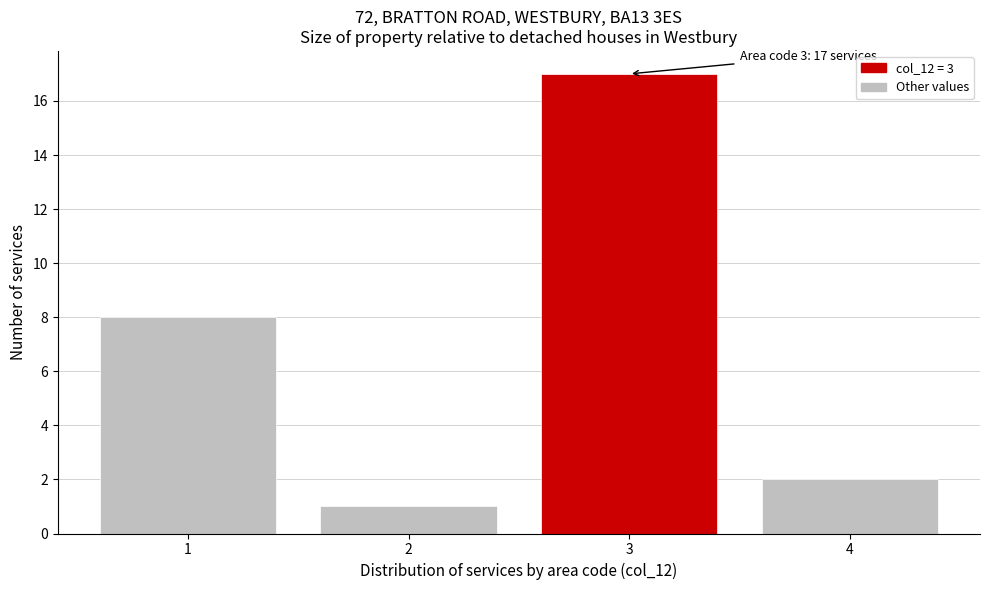

Reading left to right, what are all the values shown in this chart?

1=8	2=1	3=17	4=2